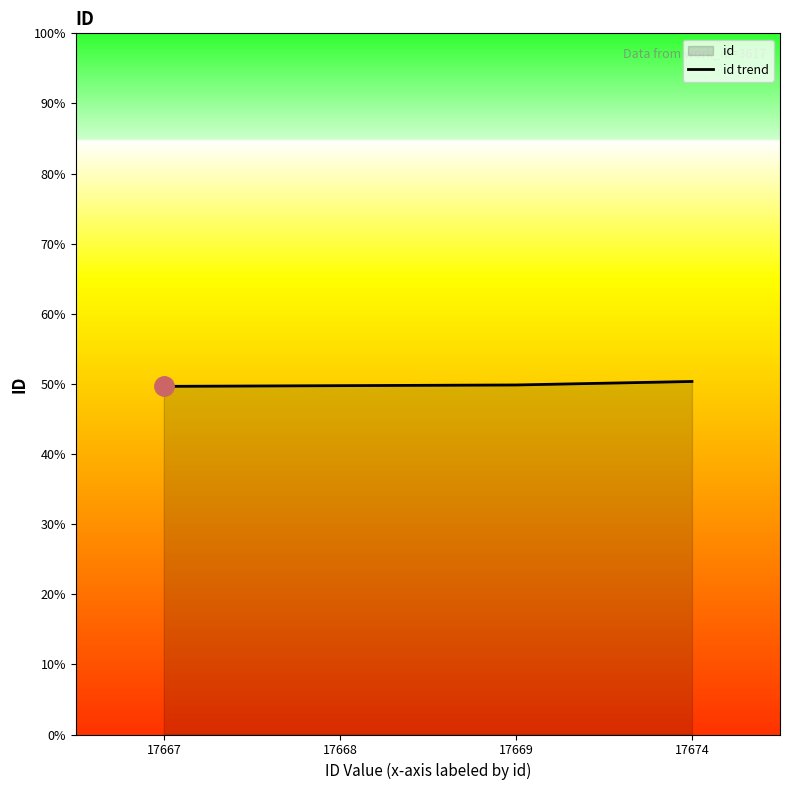

Count the values in the range 17668 to 17674.

3